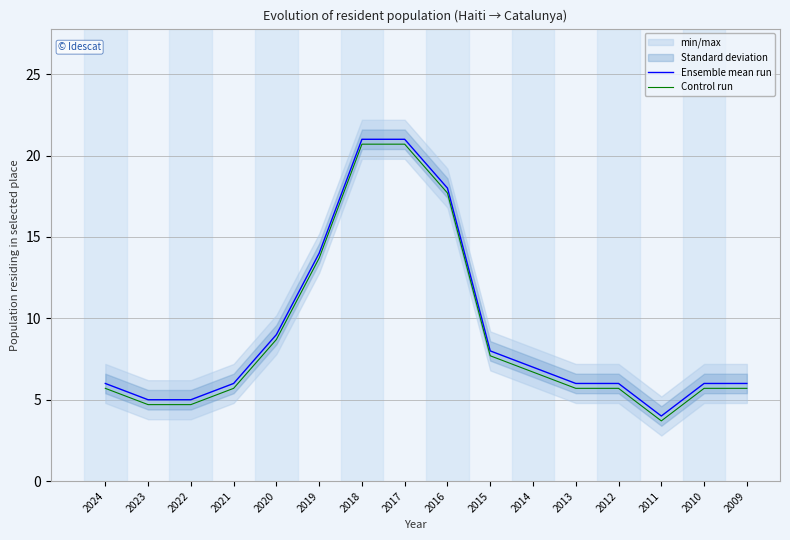

Between 2019 and 2013, which series saw the biggest shift?

Ensemble mean run